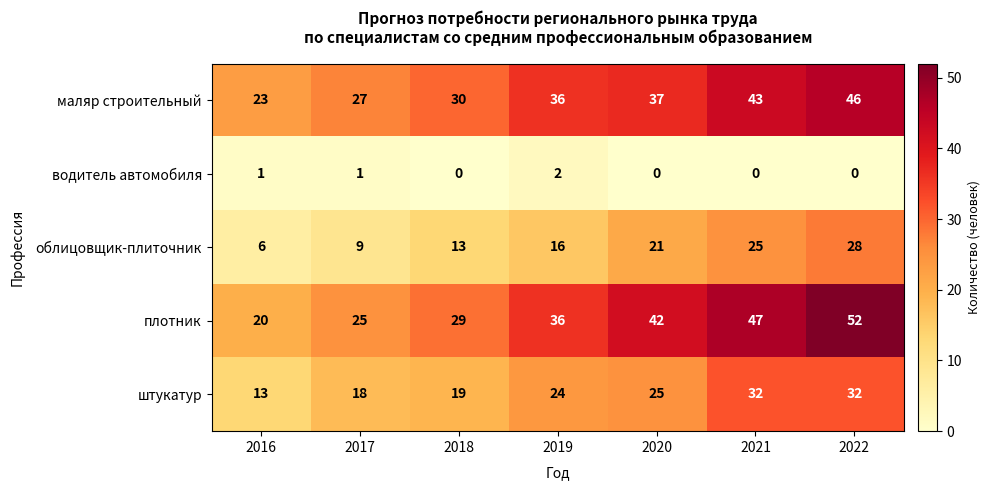

The плотник series shows 32 at 2016. True or false?

False